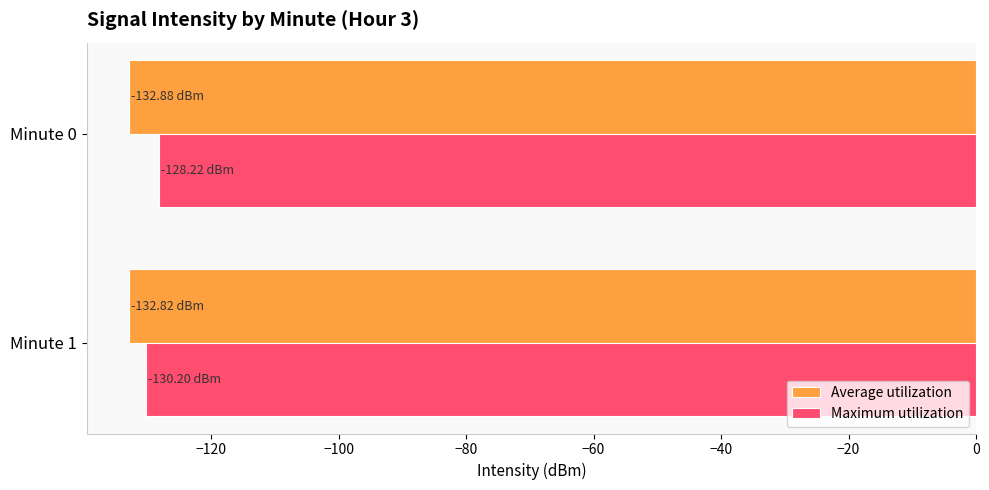

What is the sum of all Maximum utilization values?

-258.4